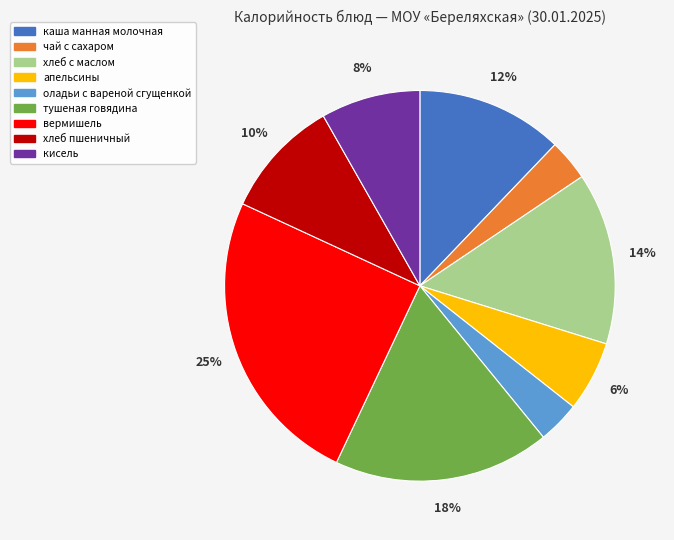

Do оладьи с вареной сгущенкой and кисель together represent more than half of the pie?

No